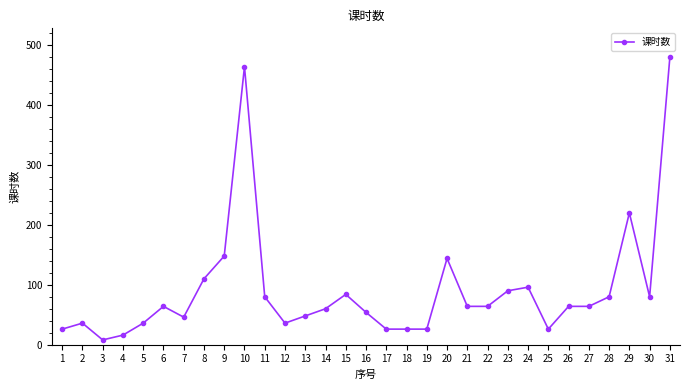

What is the maximum value shown in the chart?

480